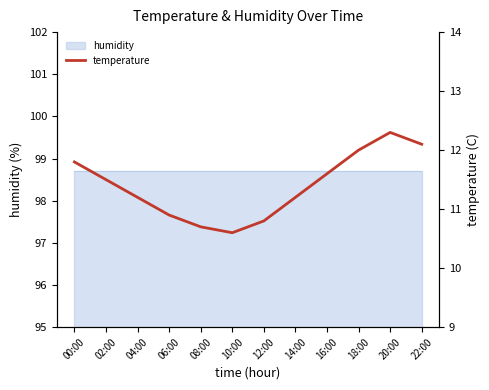

Which category has the highest value across all series?

20:00